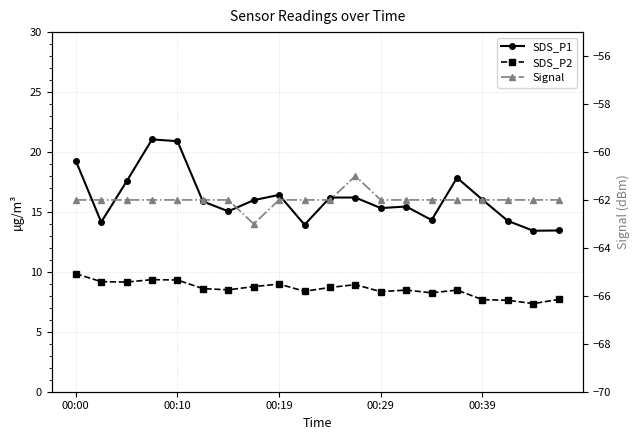

How many values in the SDS_P1 series exceed 15?

14